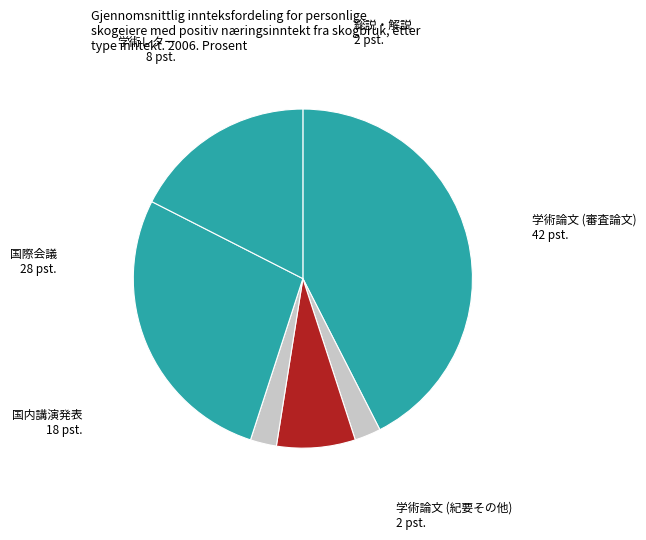

Does any single category account for the majority?

No